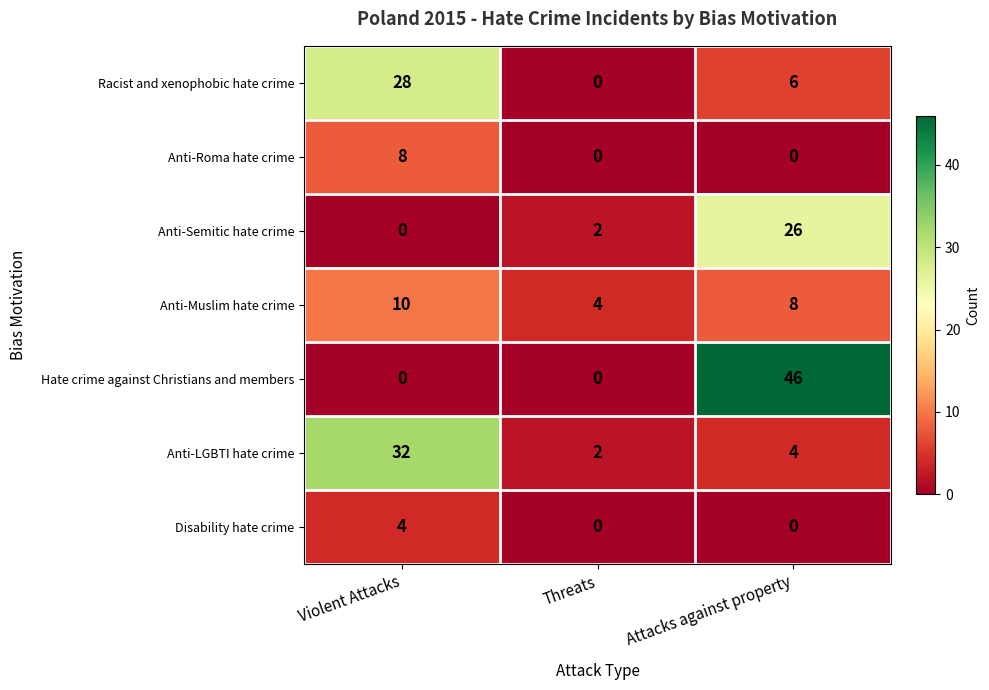

At how many categories does at least one series exceed 5?

2